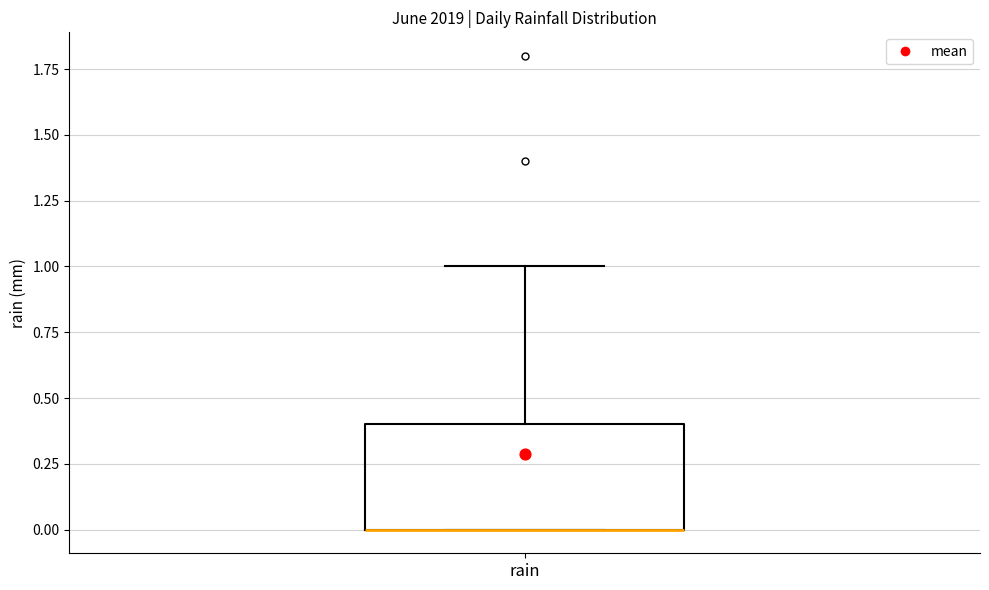

Transcribe this box plot: give where the median line is, the range the box spans, and where the two whiskers end, as read against the y-axis. The values are not printed on the chart, so give them approximately, as read against the axis.

median 0.0 (drawn on the box's lower edge), box 0.0 to 0.4, whiskers 0.0 to 1.0